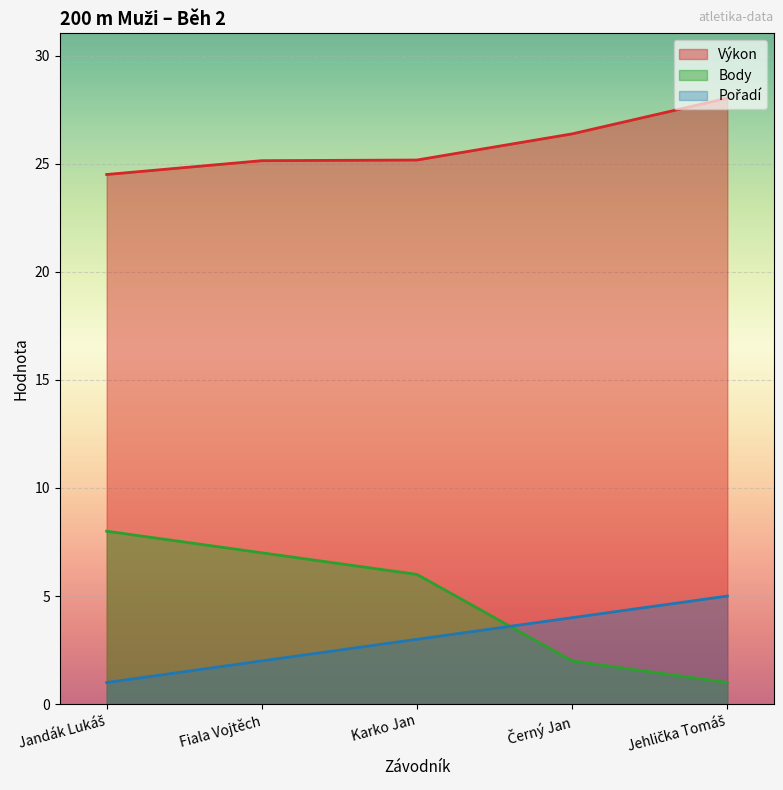

How many series are shown in this chart?

3